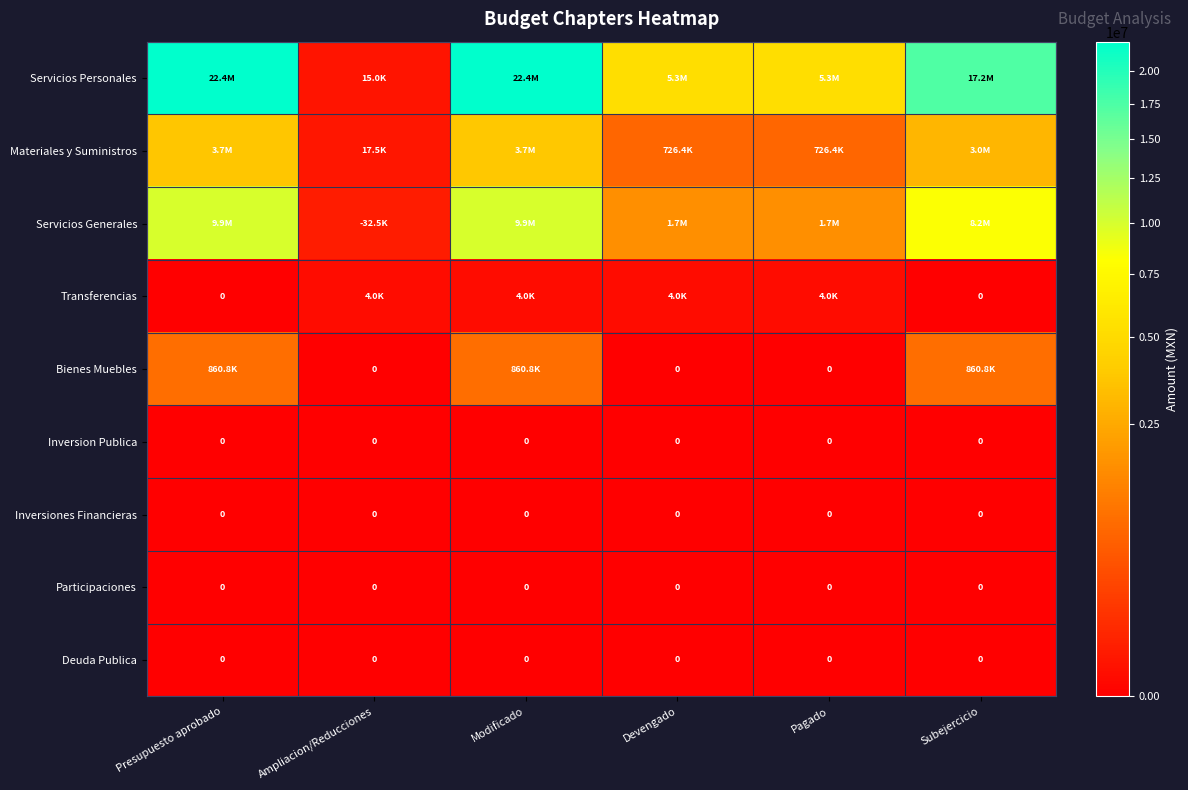

The Materiales y Suministros series shows 1008596.5 at Devengado. True or false?

False